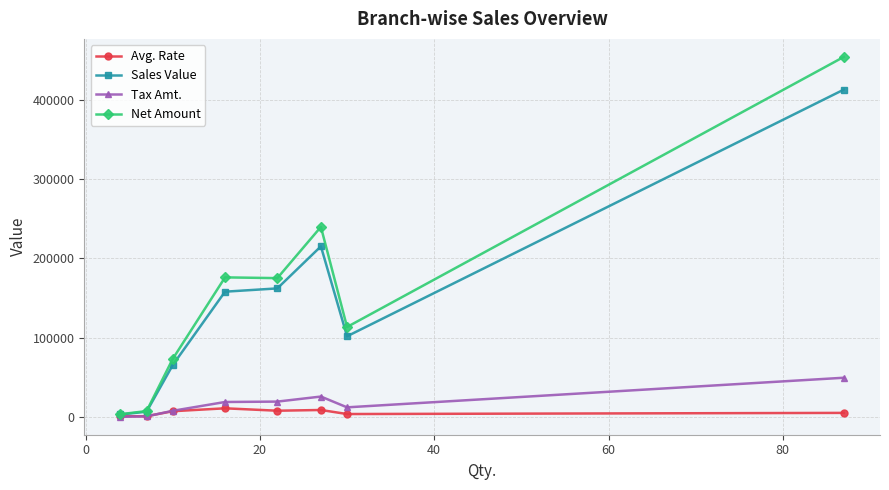

What is the difference between the maximum and minimum values in the Avg. Rate series?

10101.7